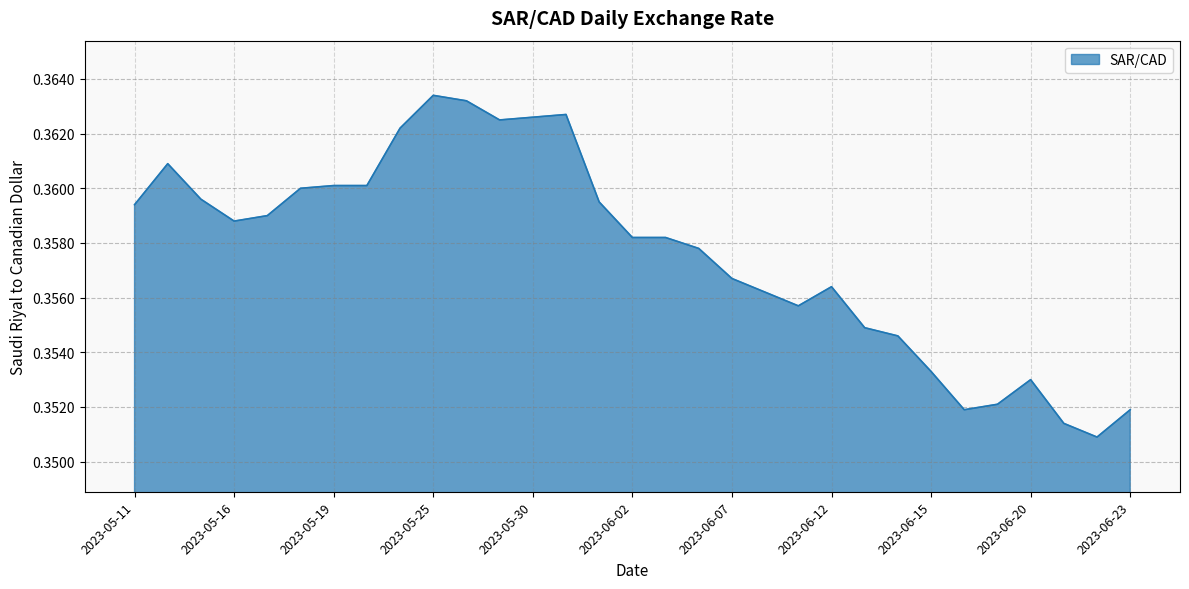

Does the chart have visible grid lines?

Yes